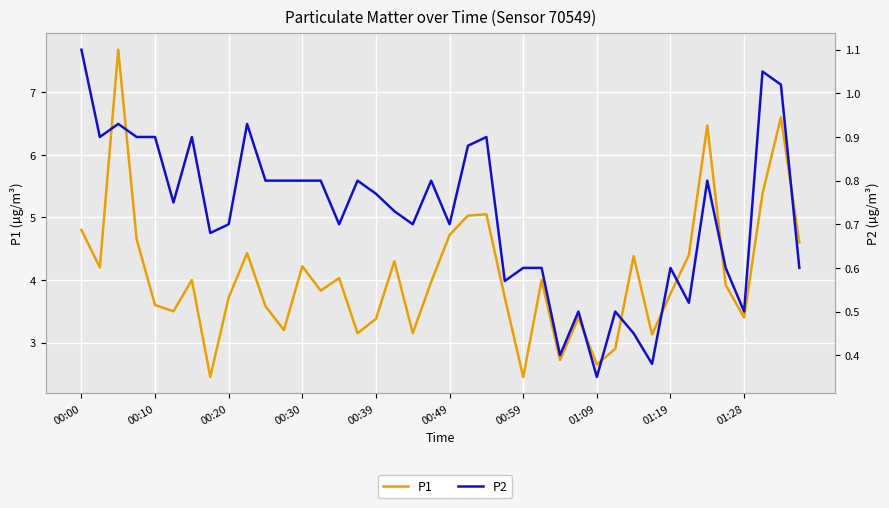

True or false: P2 and P1 cross at least once.

False